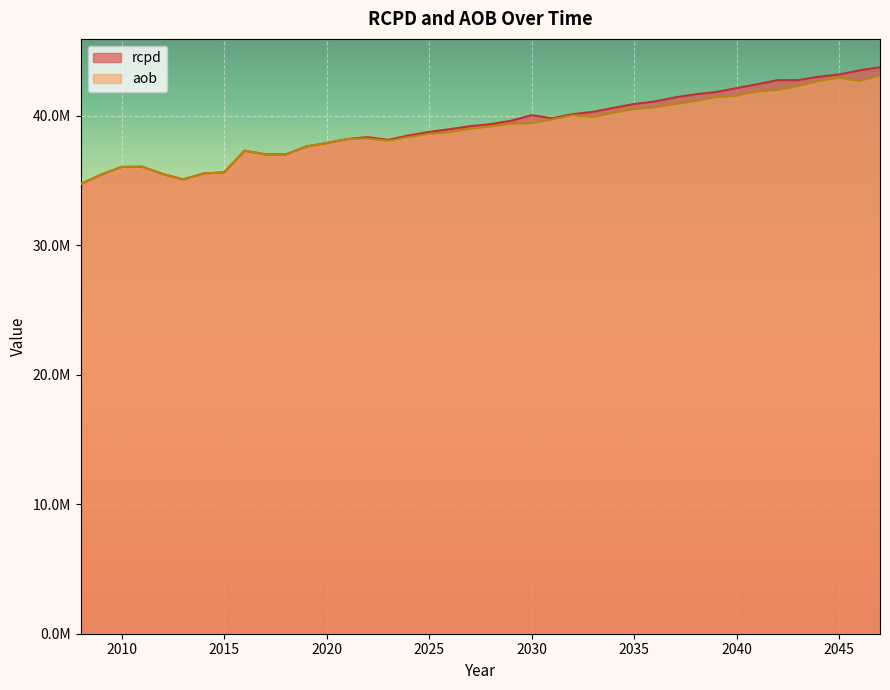

How many data points in rcpd are less than 39366348?

20